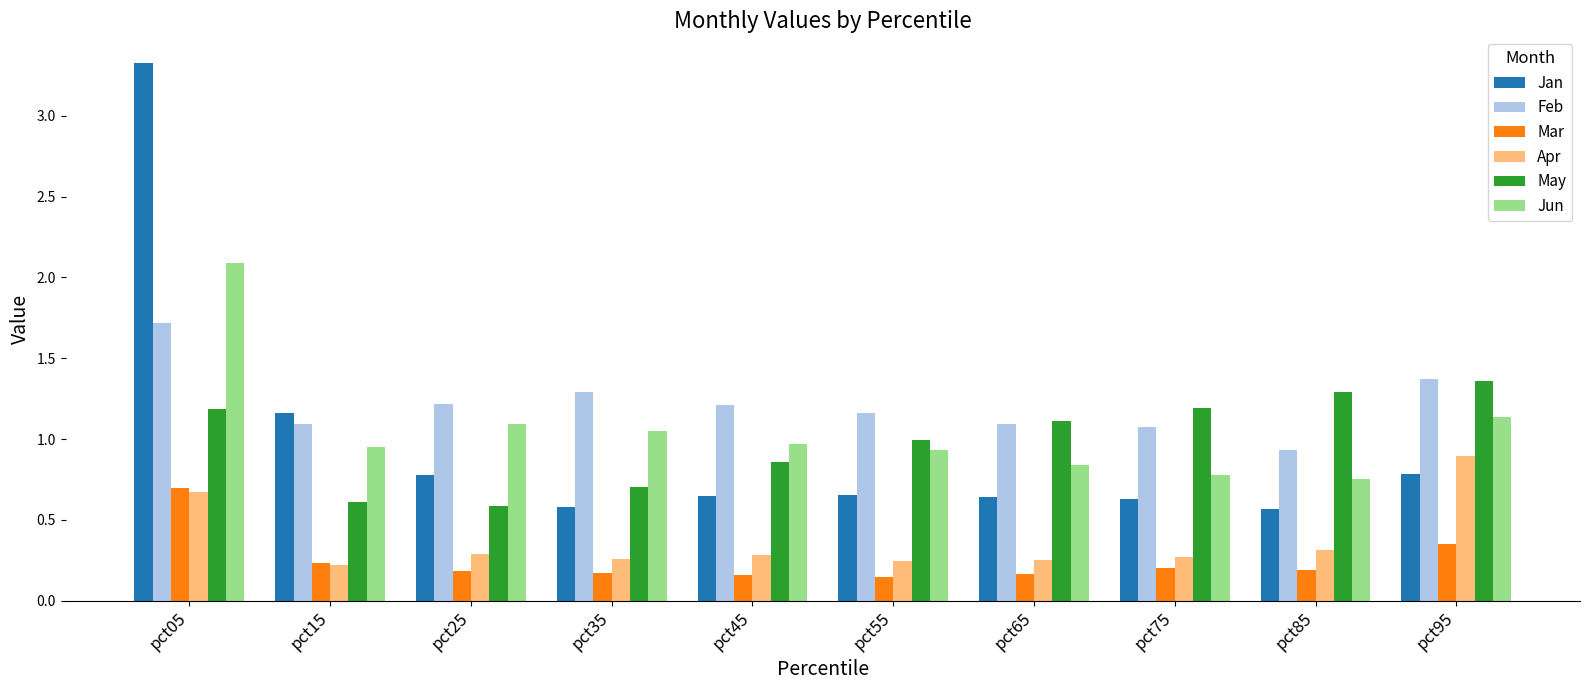

What is the sum of all May values?

9.9